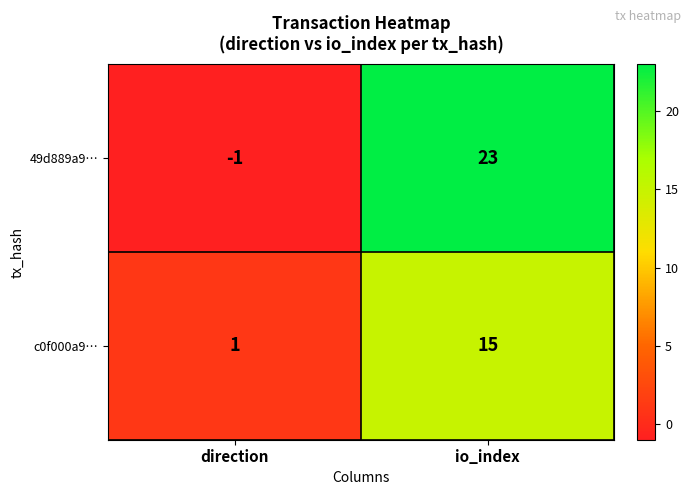

At which label is 49d889a9… closest to 11?

direction